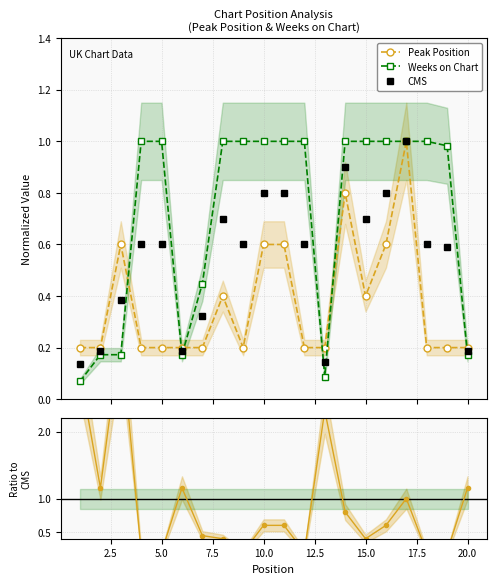

True or false: Peak Position has more than 0 interior local peaks.

True